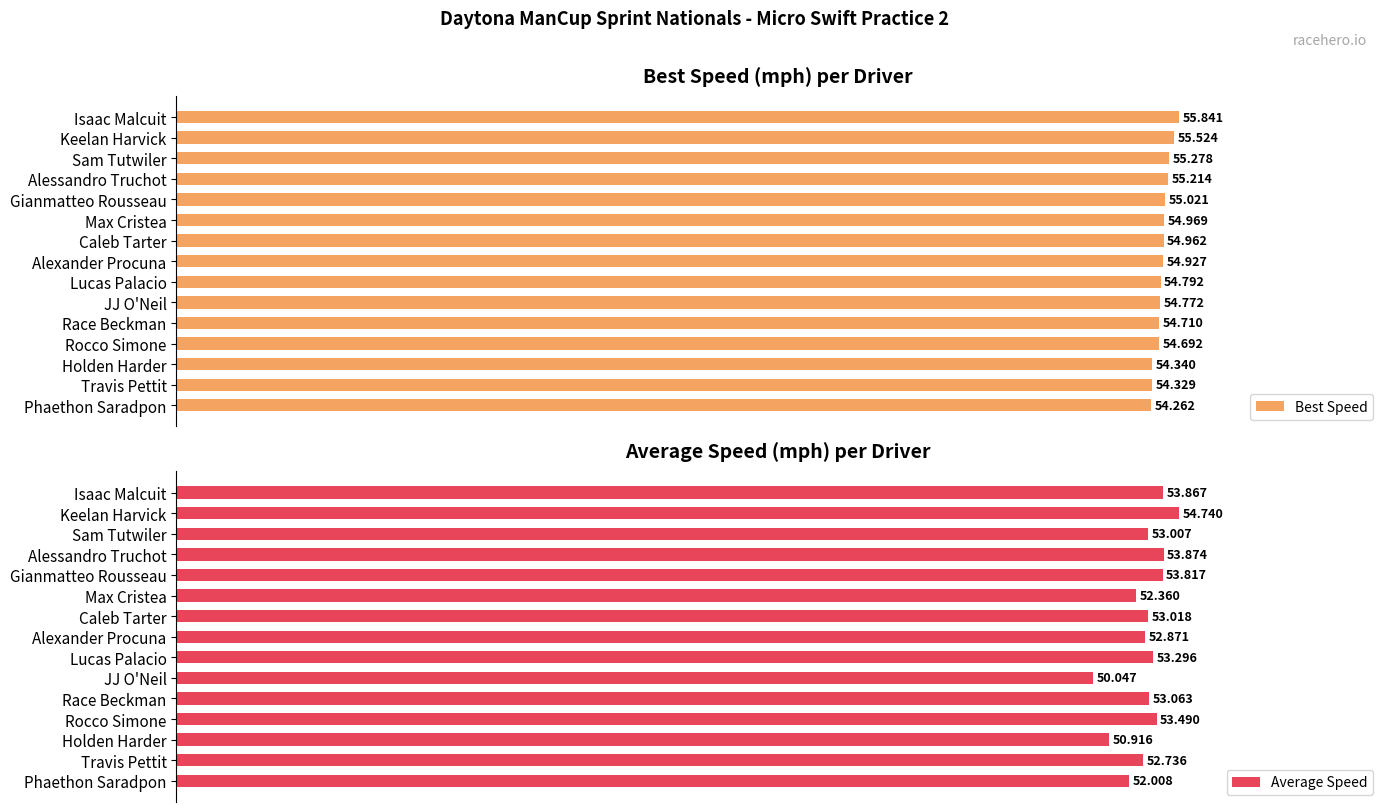

Where is Best Speed nearest to the value 55?

Gianmatteo Rousseau